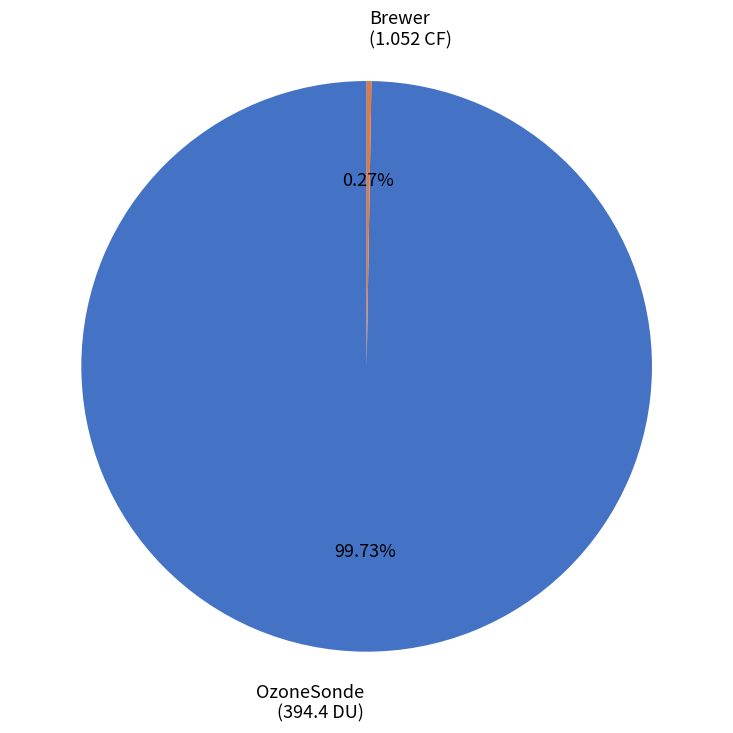

Is there any slice that represents more than half of the pie?

Yes